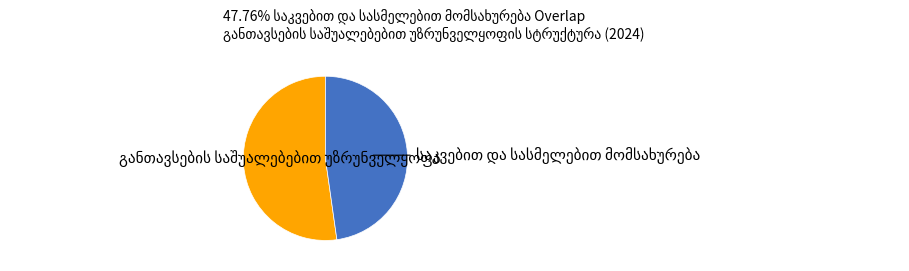

Is there any slice that represents more than half of the pie?

Yes